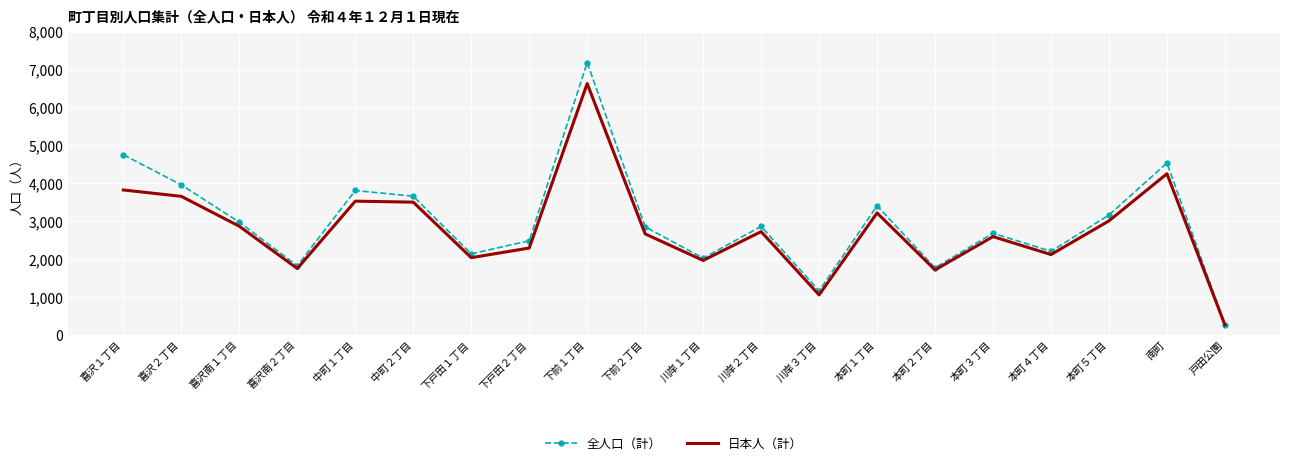

Rank the series by their average value, from lowest to highest.

日本人（計）, 全人口（計）